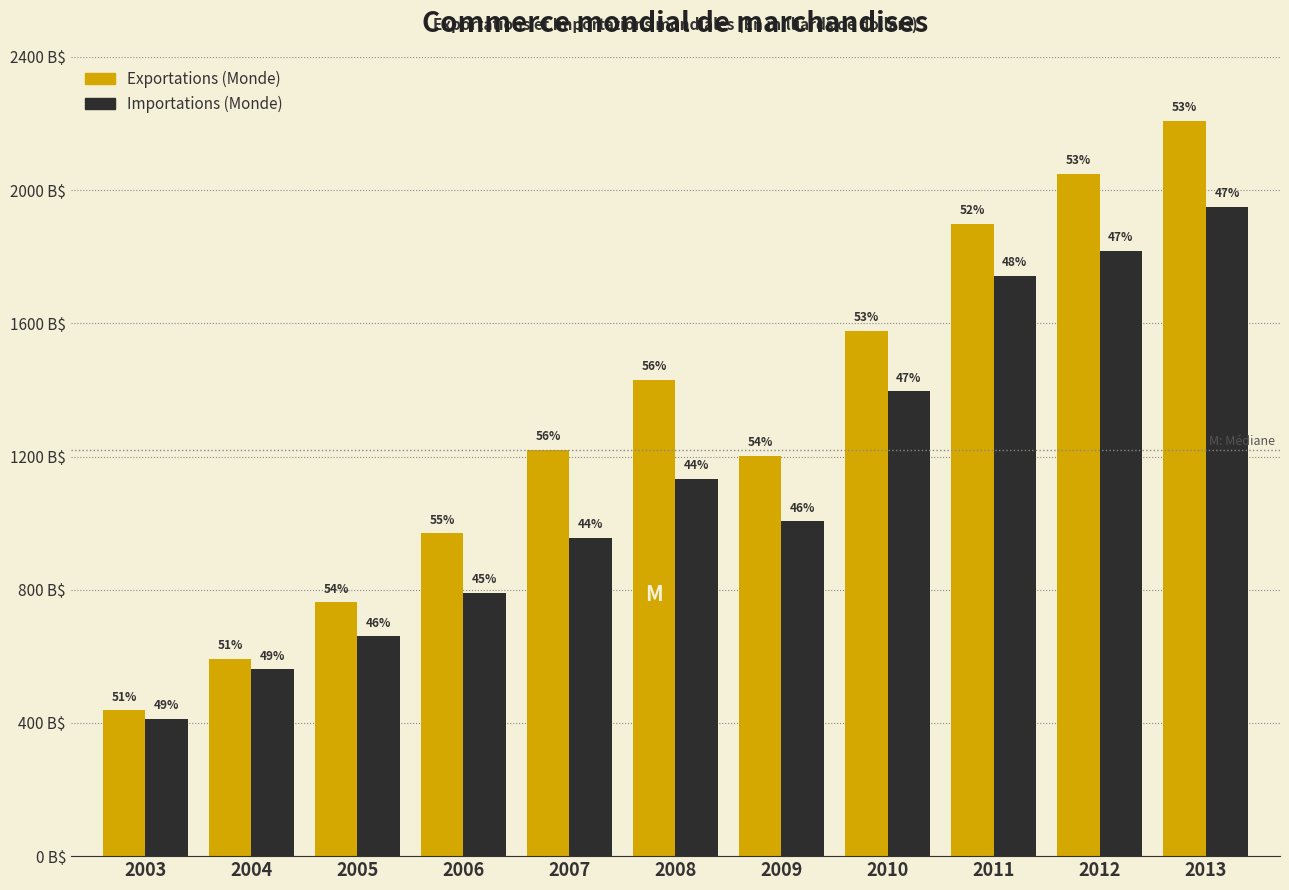

Are the bars grouped side by side (vs. stacked)?

Yes